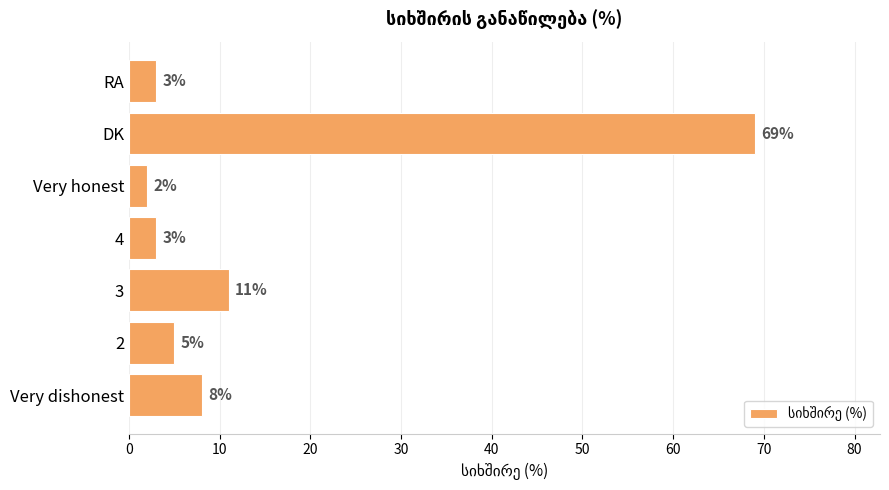

Reading top to bottom, list all the values displayed in this chart.

RA=3	DK=69	Very honest=2	4=3	3=11	2=5	Very dishonest=8